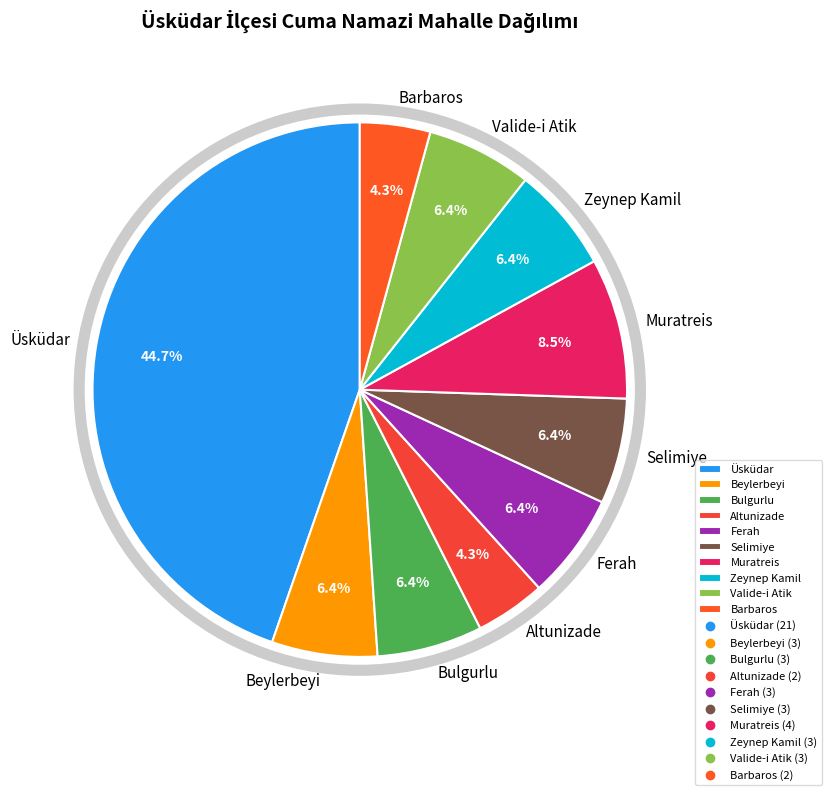

Which slice is the largest?

Üsküdar